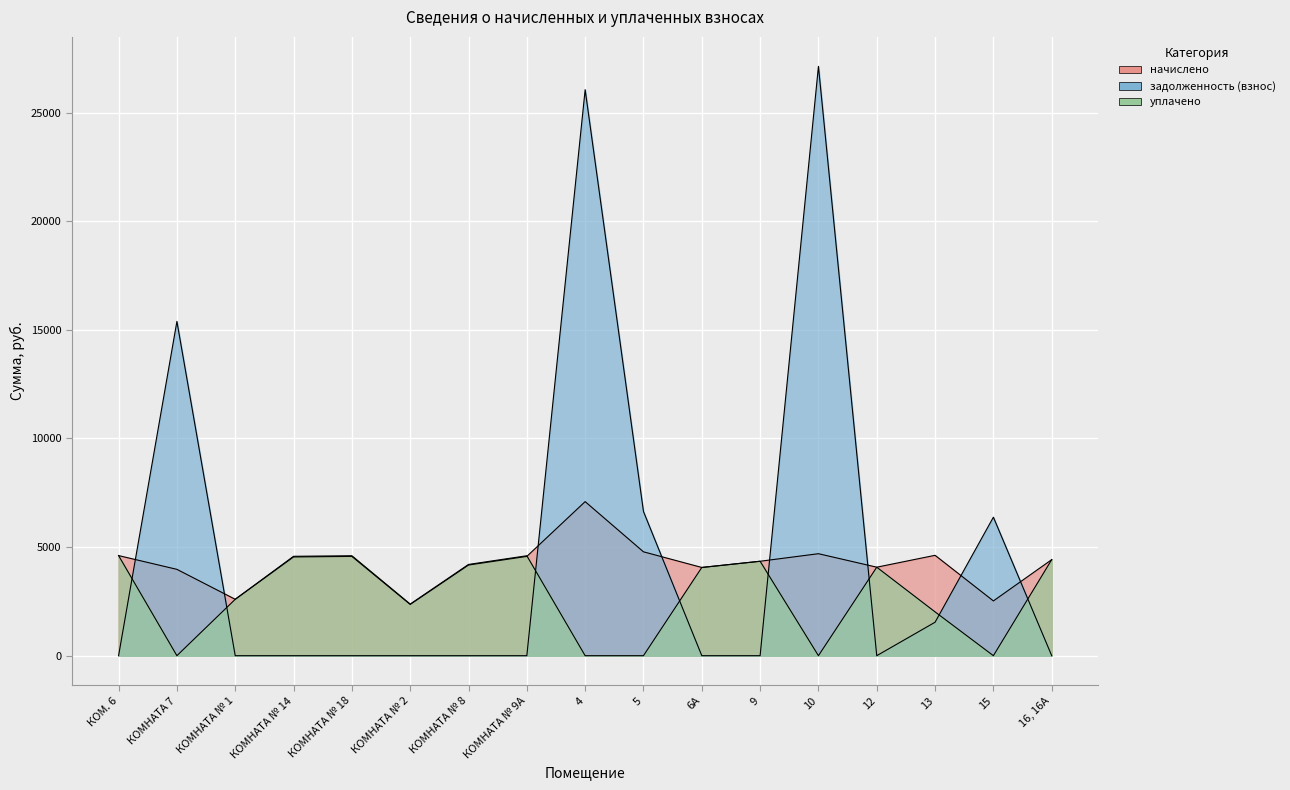

Reading left to right, extract all data points from this chart.

начислено: КОМ. 6=4607.9	КОМНАТА 7=3974.4	КОМНАТА № 1=2595.8	КОМНАТА № 14=4545.7	КОМНАТА № 18=4570.6	КОМНАТА № 2=2359.8	КОМНАТА № 8=4173.1	КОМНАТА № 9А=4570.6	4=7091.8	5=4781.7	6А=4061.3	9=4347.0	10=4694.8	12=4073.8	13=4620.2	15=2521.3	16, 16А=4421.5
задолженность (взнос): КОМ. 6=0.0	КОМНАТА 7=15388.0	КОМНАТА № 1=0.0	КОМНАТА № 14=0.0	КОМНАТА № 18=0.0	КОМНАТА № 2=0.0	КОМНАТА № 8=0.0	КОМНАТА № 9А=0.0	4=26054.7	5=6637.4	6А=0.0	9=0.0	10=27129.1	12=0.0	13=1540.1	15=6375.8	16, 16А=0.0
уплачено: КОМ. 6=4607.9	КОМНАТА 7=0.0	КОМНАТА № 1=2595.8	КОМНАТА № 14=4575.3	КОМНАТА № 18=4600.3	КОМНАТА № 2=2375.2	КОМНАТА № 8=4200.3	КОМНАТА № 9А=4600.3	4=0.0	5=0.0	6А=4061.3	9=4347.0	10=0.0	12=4073.8	13=2016.2	15=0.0	16, 16А=4421.5